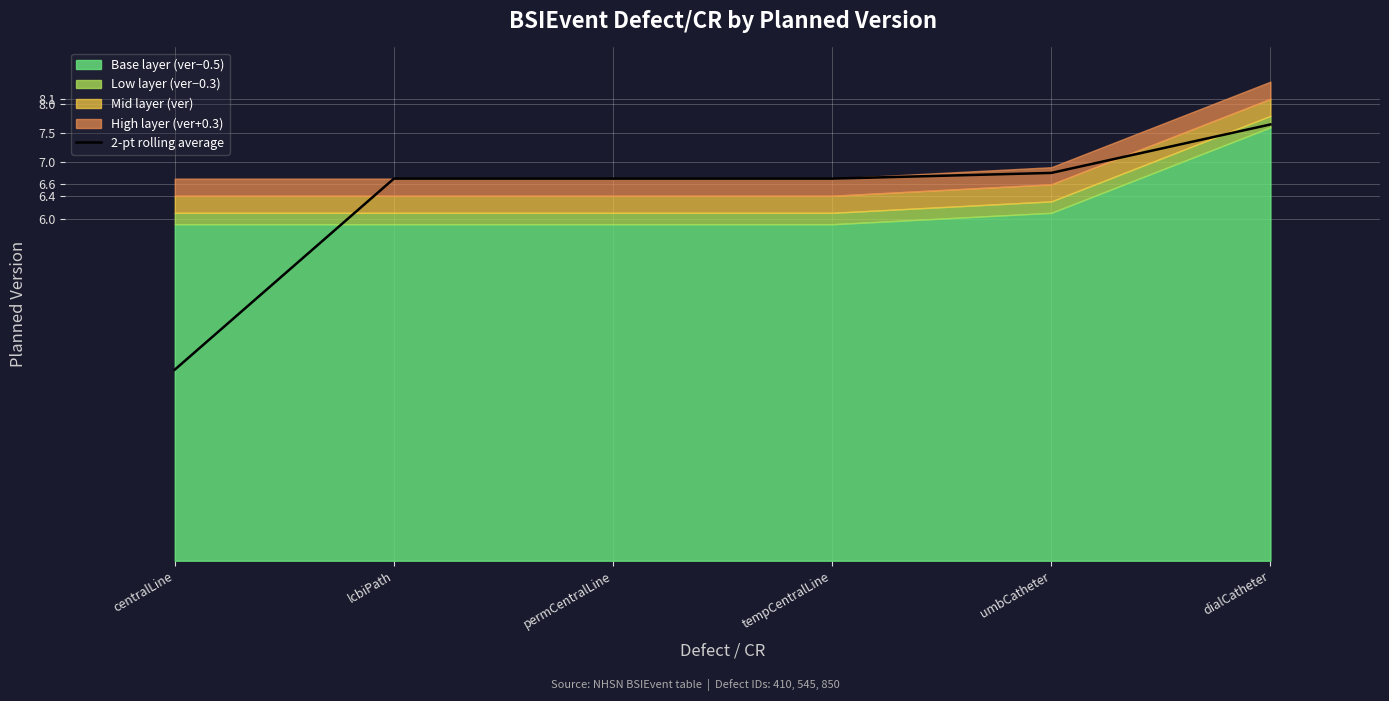

What position from the left is dialCatheter?

6